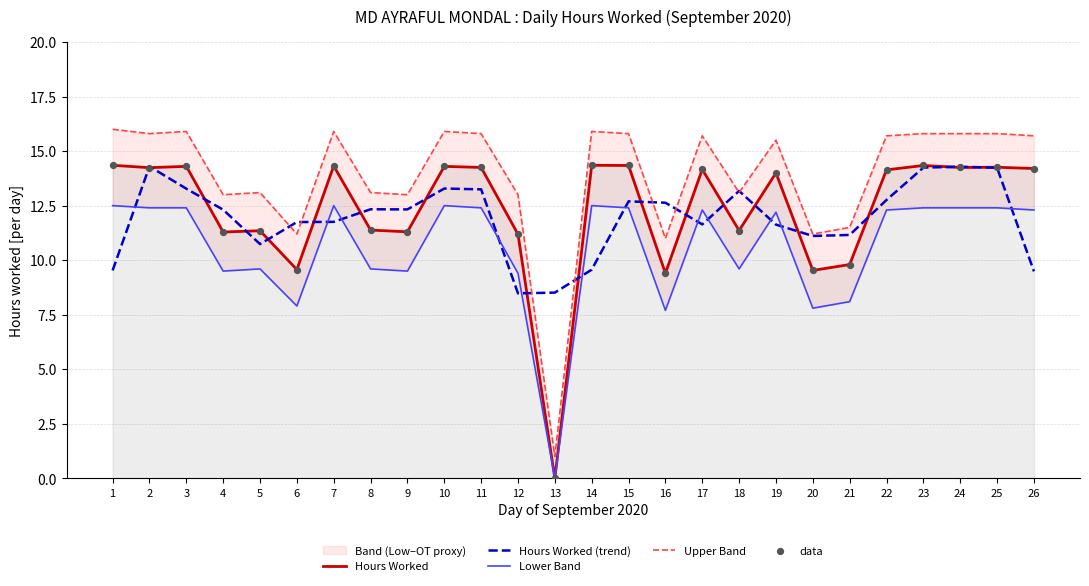

Which series contains the highest Y value?

Upper Band